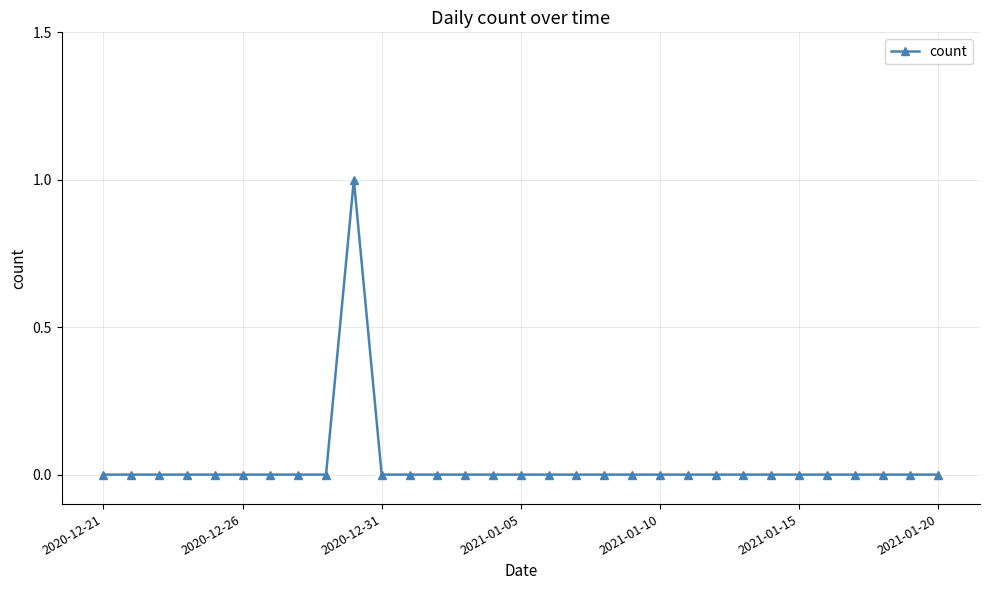

Is it true that the value at 2020-12-31 is 1?

False